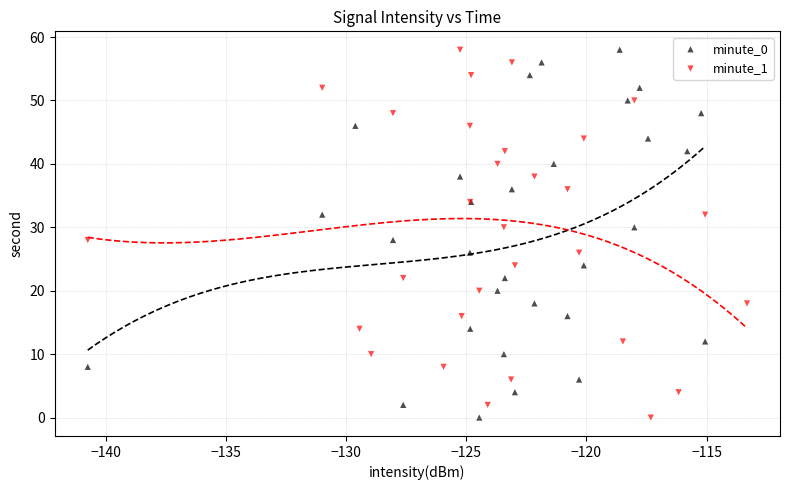

What are all the series names shown in the legend?

minute_0, minute_1